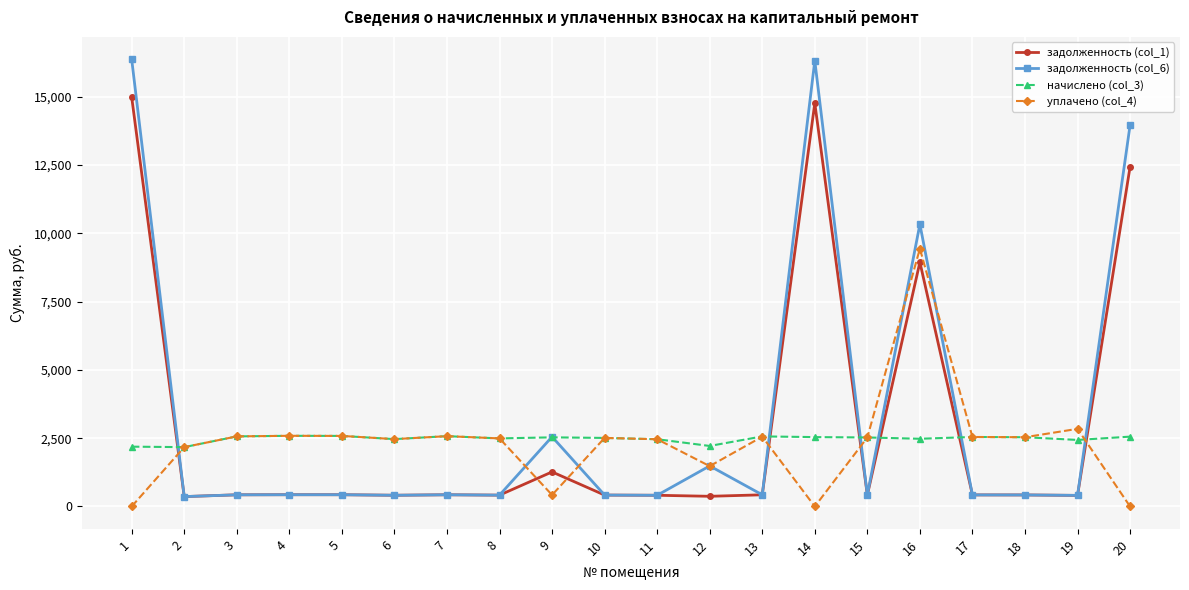

After their last crossing, which series has the higher values: уплачено (col_4) or задолженность (col_6)?

задолженность (col_6)